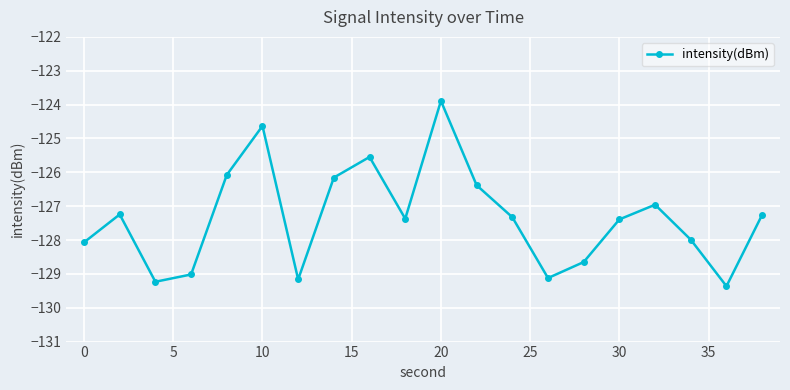

What is the greatest value displayed?

-123.9